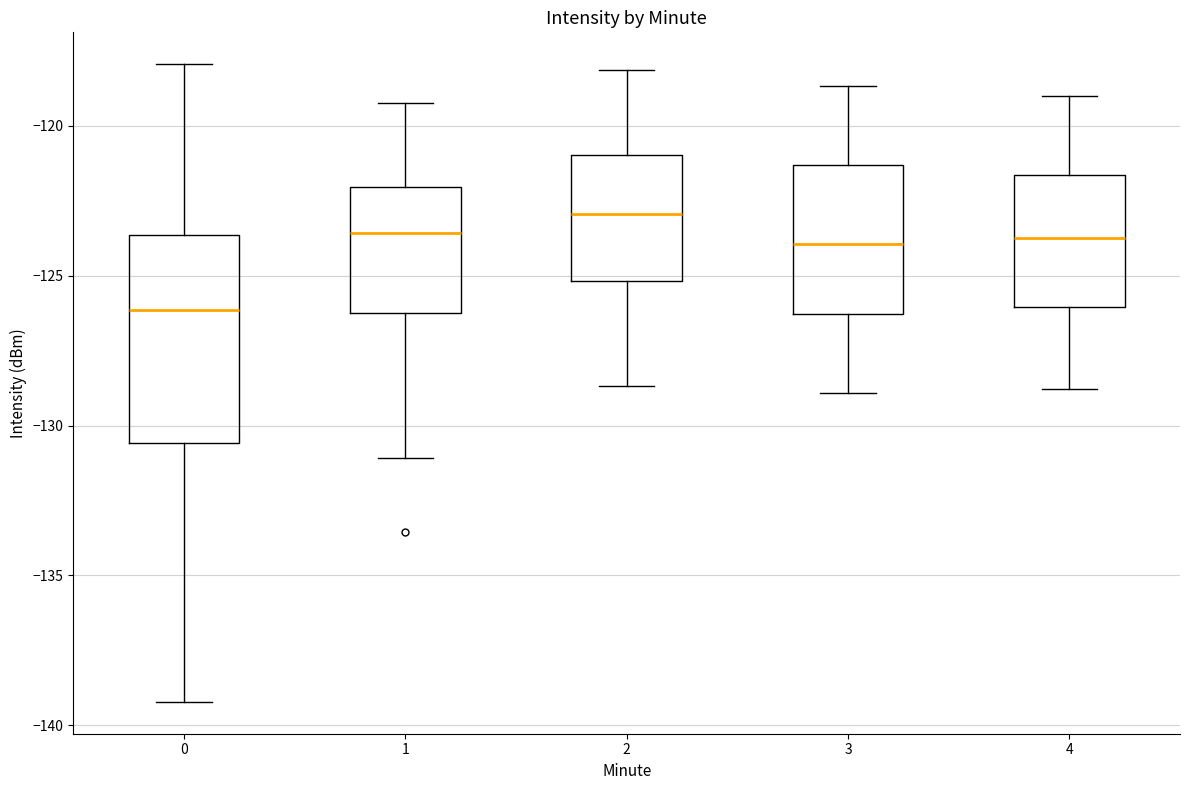

Which box has the lowest median line?

0